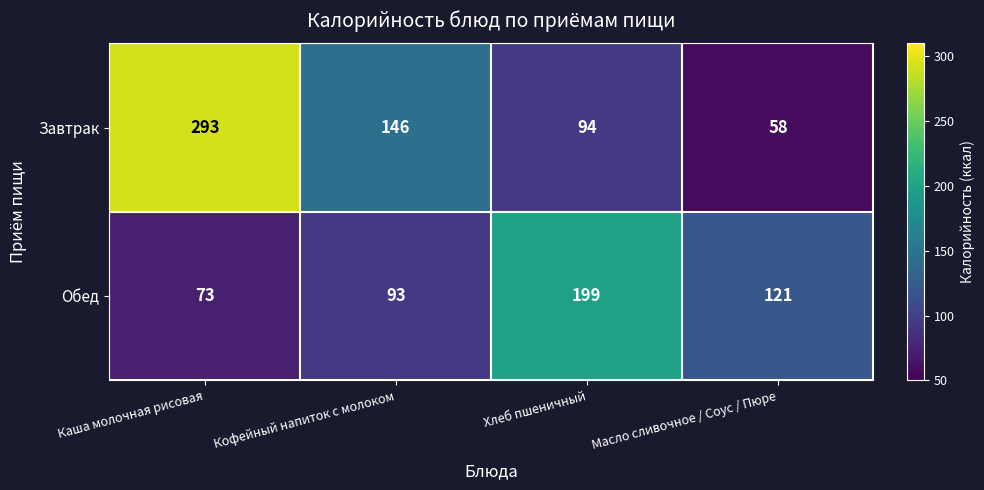

The Завтрак series shows 58 at Масло сливочное / Соус / Пюре. True or false?

True